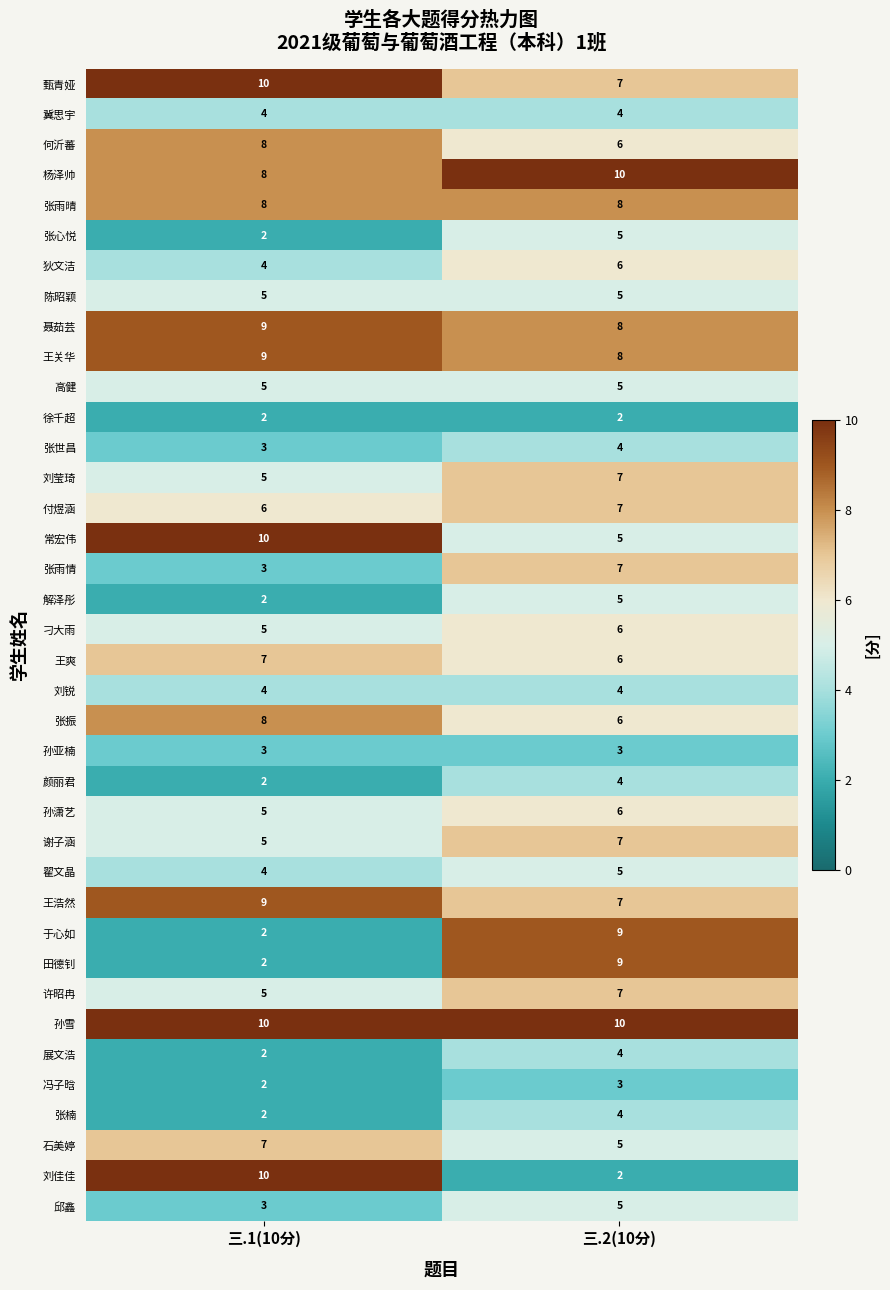

Count the number of categories in the chart.

2